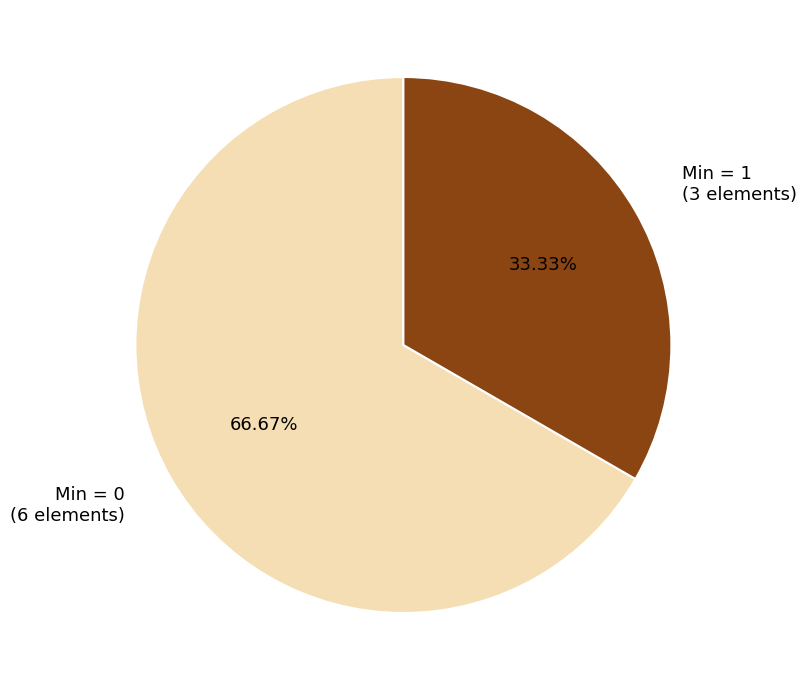

How many slices are in this pie chart?

2